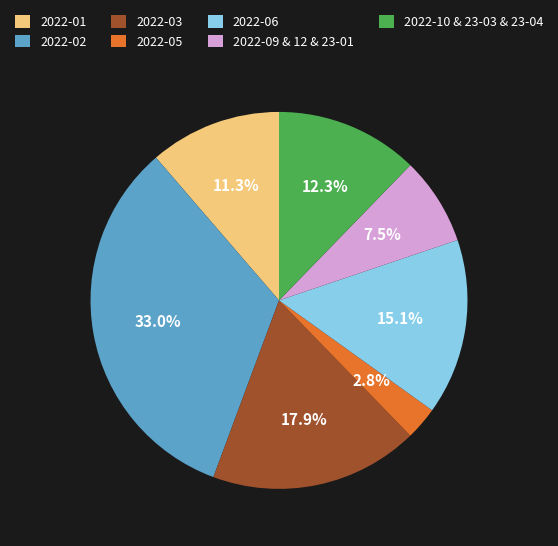

Between 2022-06 and 2022-02, which is larger?

2022-02